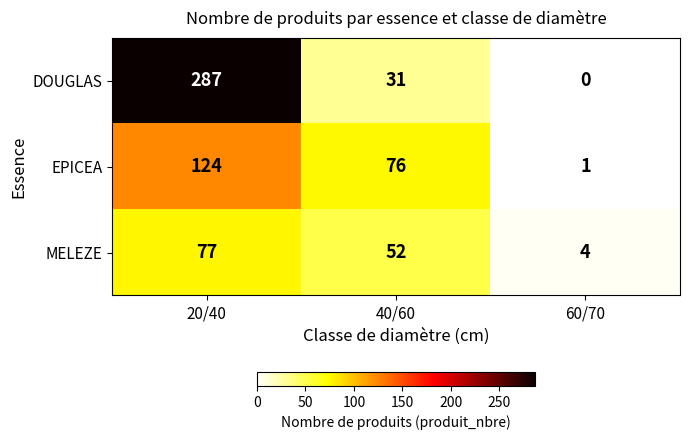

Which category has the highest value across all series?

20/40